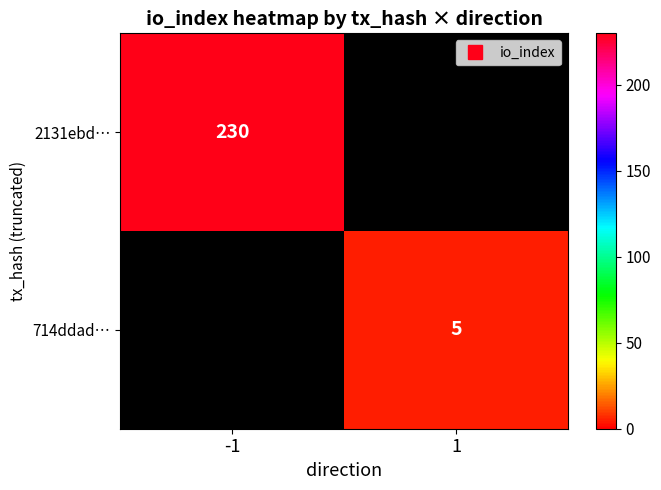

What is the minimum value shown in the chart?

5.0